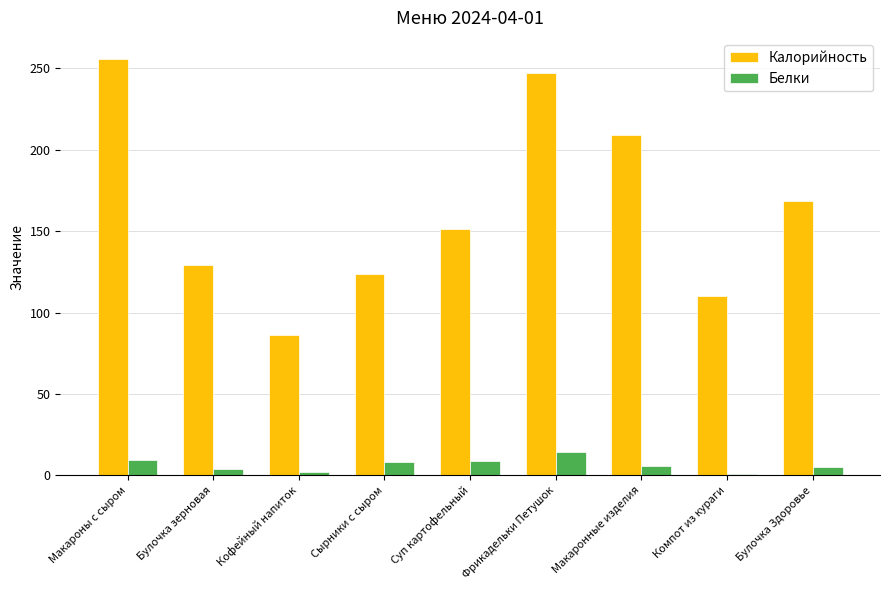

What is the total value across all series at Макаронные изделия?

214.7